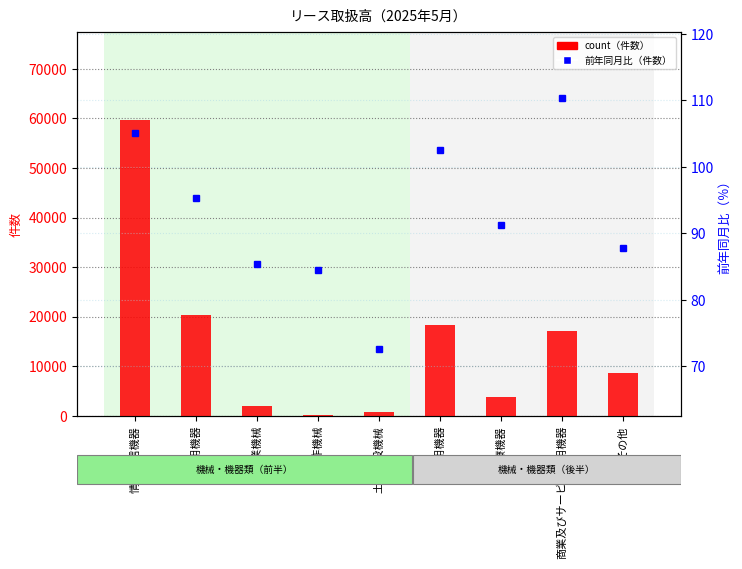

At how many categories does at least one series exceed 18666?

2